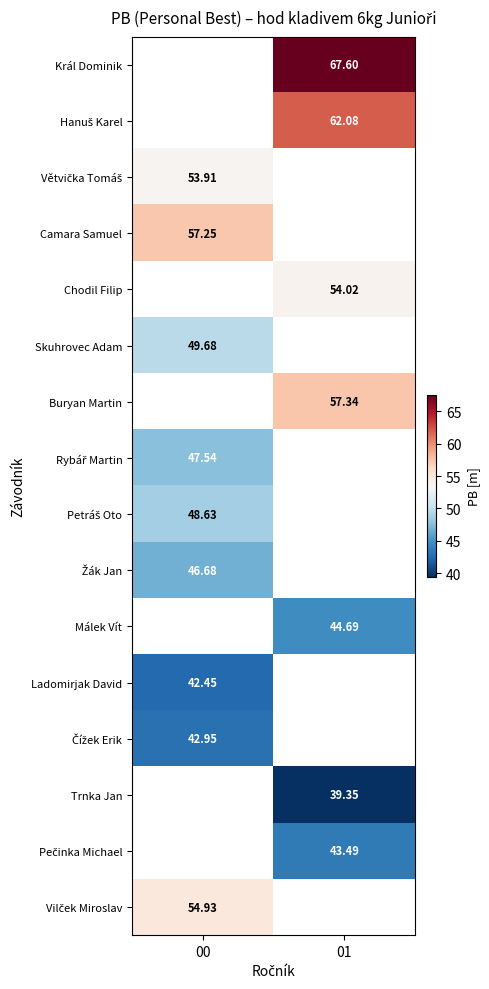

Which category has the highest value in the Petráš Oto series?

00